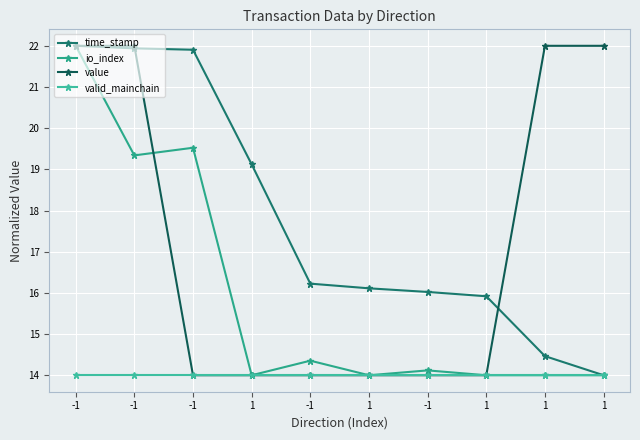

The time_stamp series shows 22.0 at -1. True or false?

True